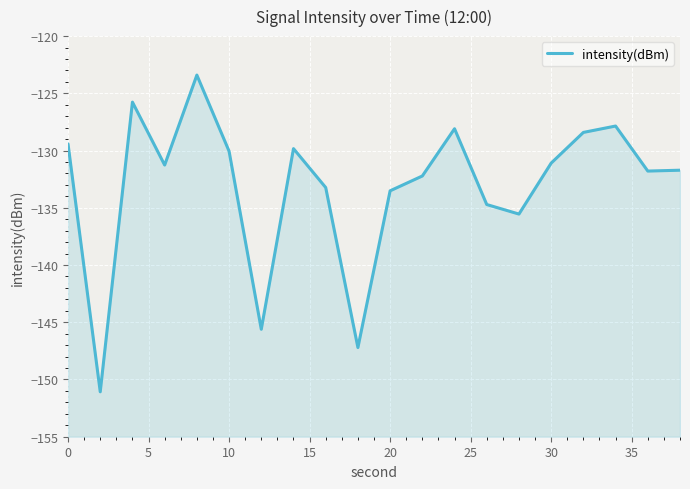

The value at 15 is -131.3. True or false?

True